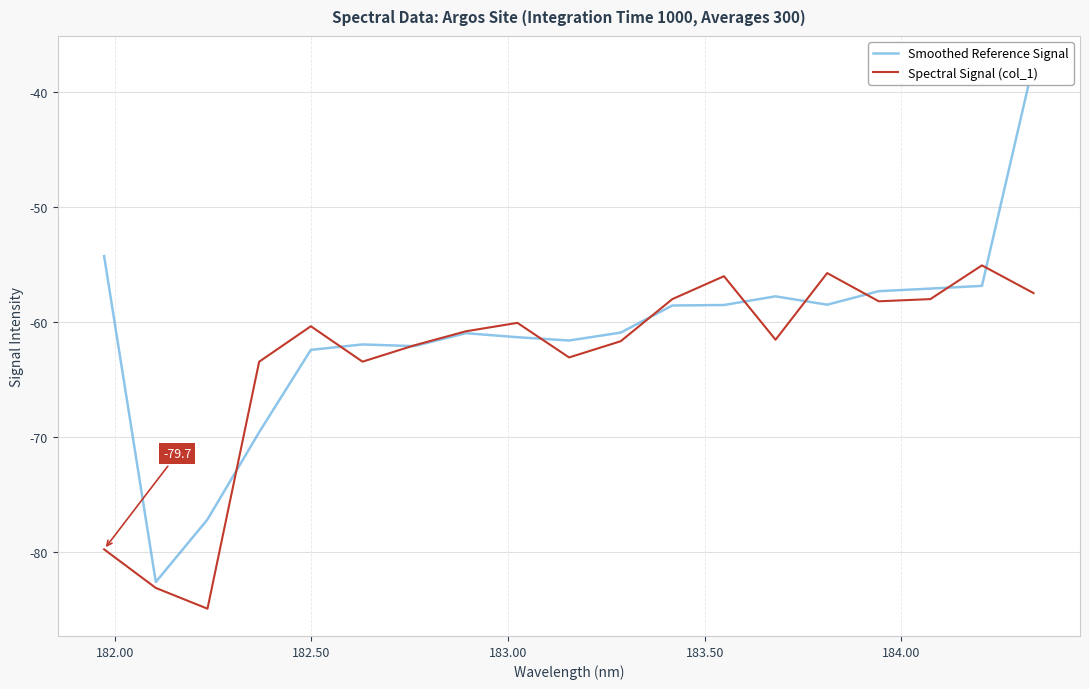

What is the minimum value for Spectral Signal (col_1)?

-84.9